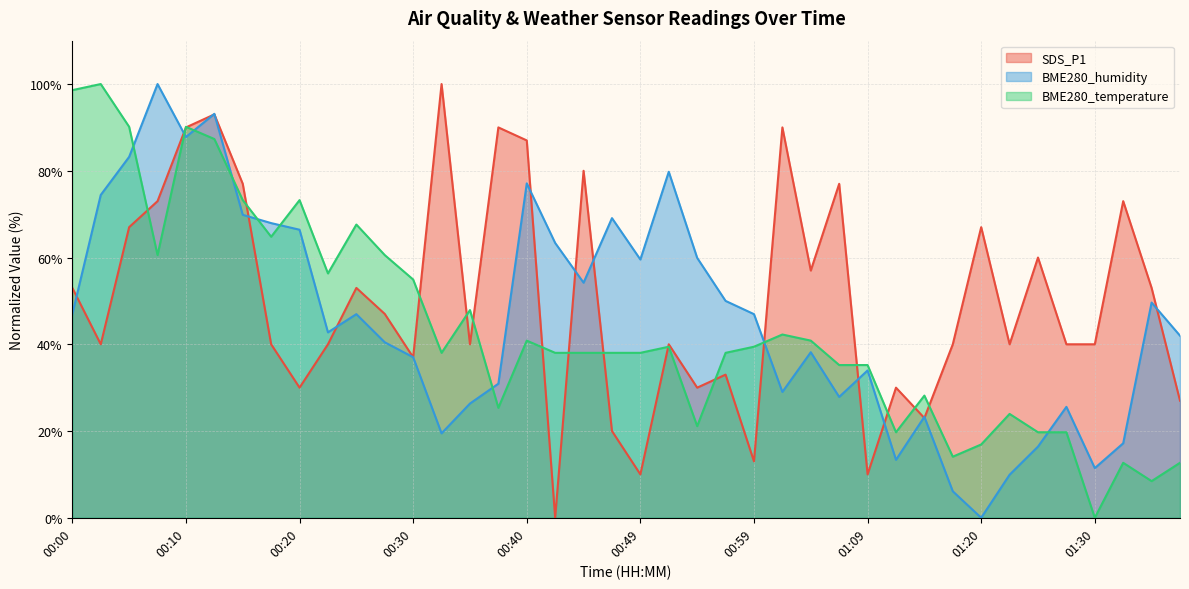

What is the difference between the SDS_P1 values at 00:05 and 00:42?

67.0